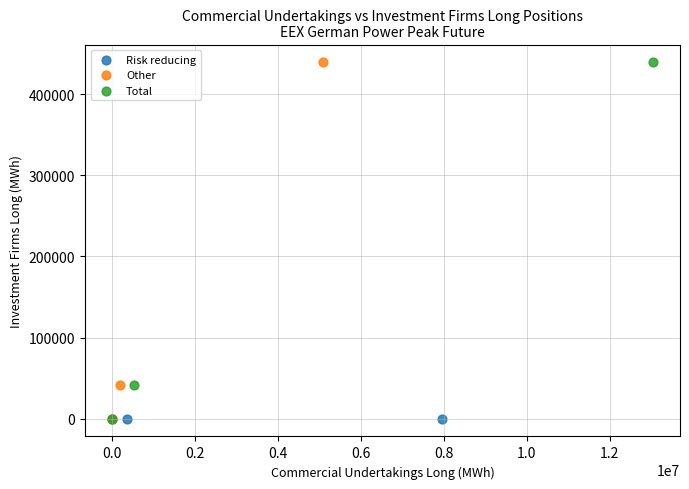

What are all the series names shown in the legend?

Risk reducing, Other, Total